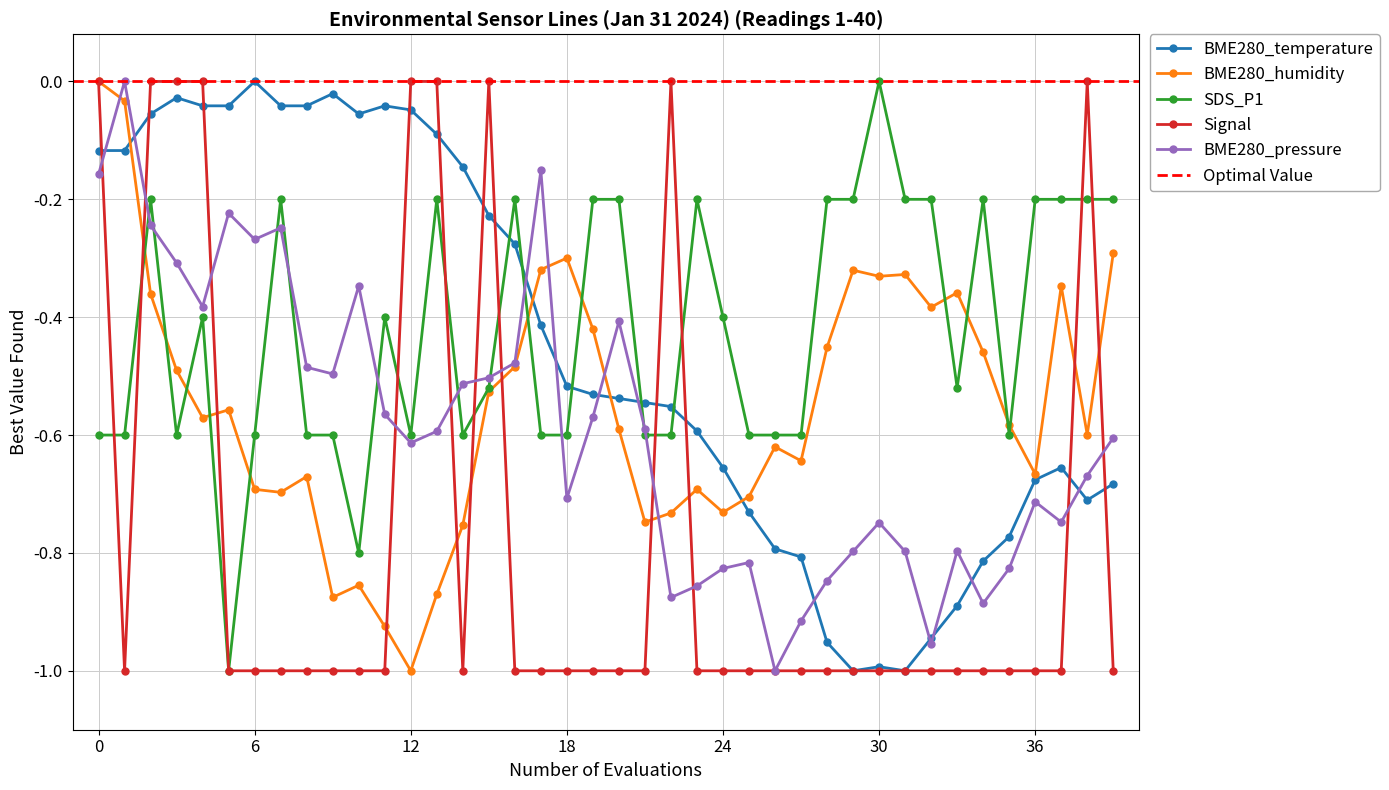

What is the value of the BME280_pressure point at the 14th from the left?

-0.6